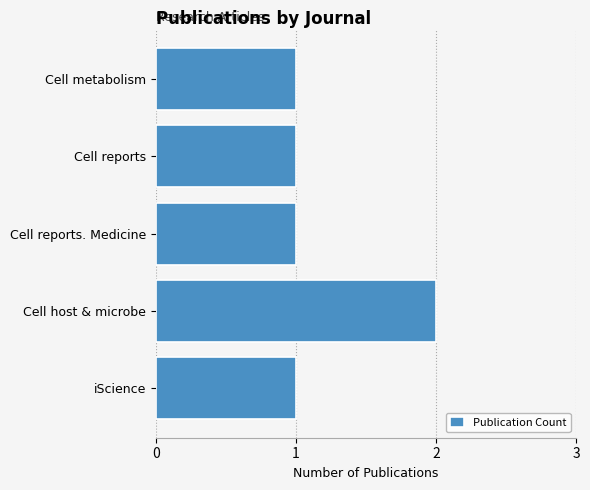

What is the maximum value shown in the chart?

2